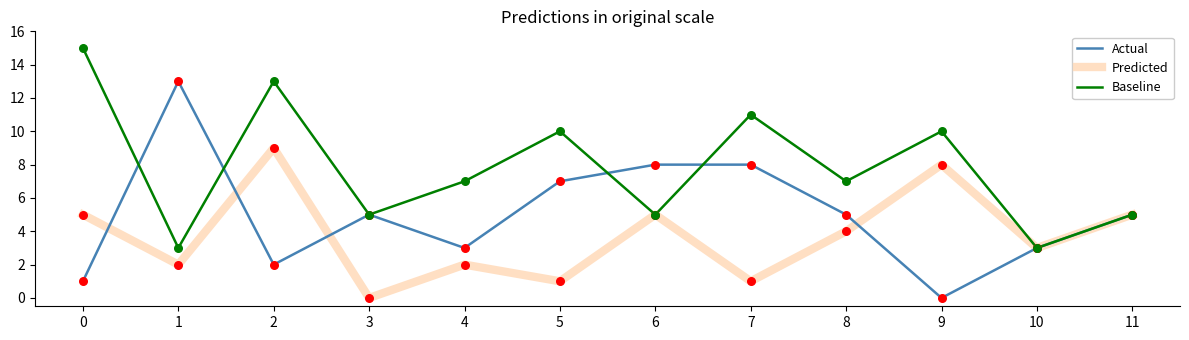

What are all the series names shown in the legend?

Actual, Predicted, Baseline